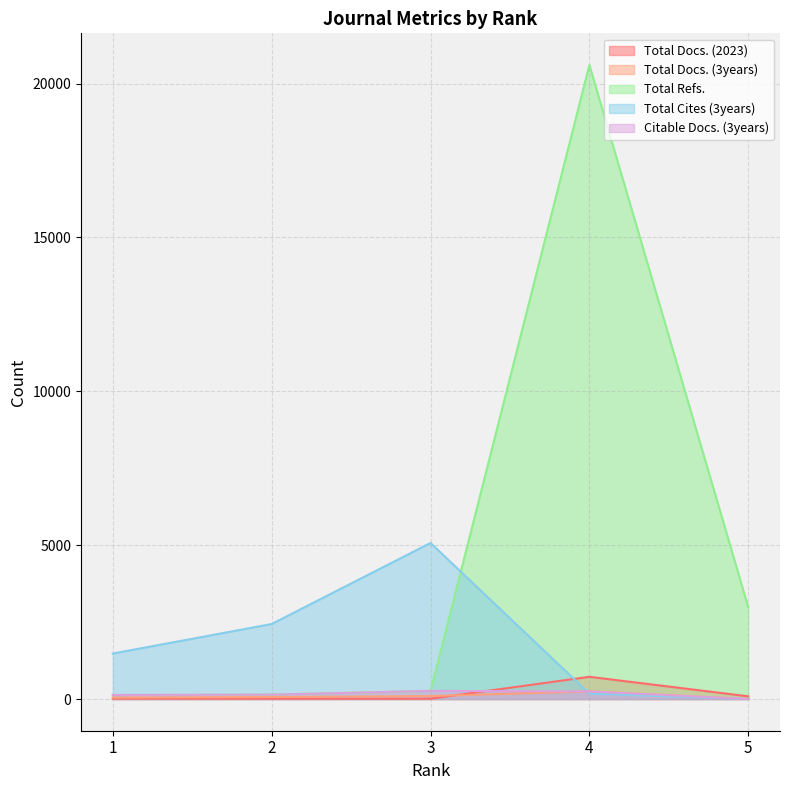

Reading left to right, what are all the values shown in this chart?

Total Docs. (2023): 13	10	10	722	88
Total Docs. (3years): 47	65	97	247	0
Total Refs.: 131	143	264	20602	2987
Total Cites (3years): 1479	2437	5071	175	0
Citable Docs. (3years): 131	143	264	247	0